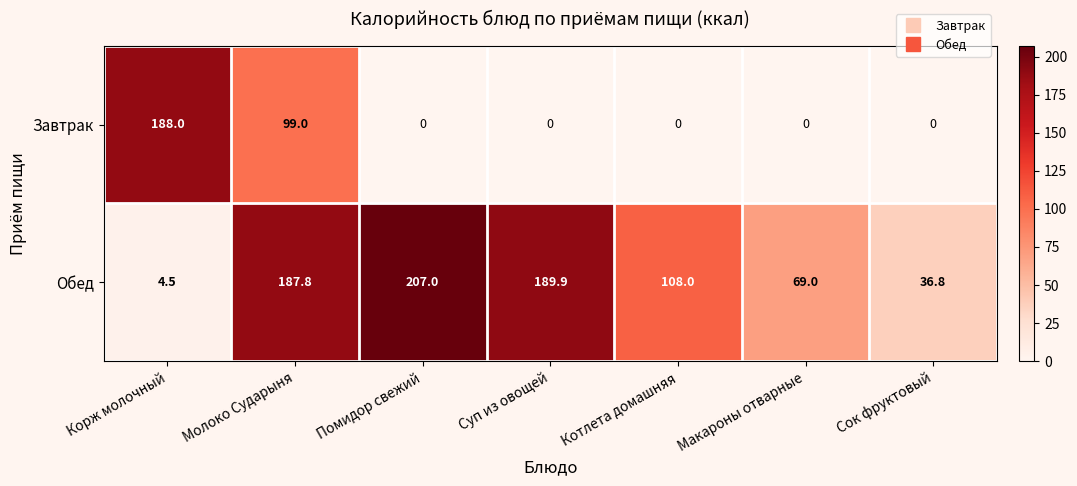

At Макароны отварные, list the series in order from largest to smallest.

Обед, Завтрак